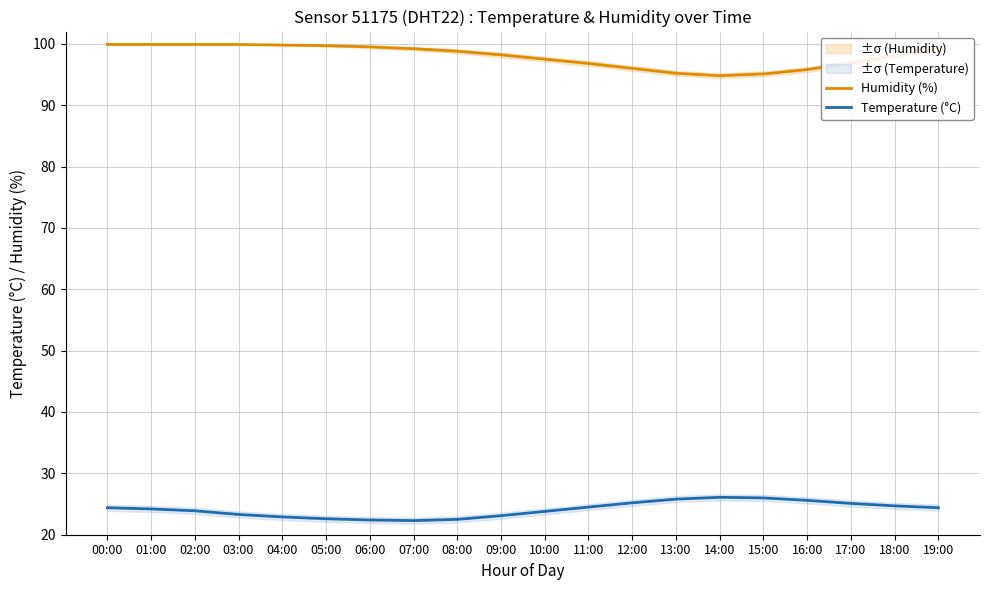

At which category does Temperature (°C) reach its first local peak?

14:00